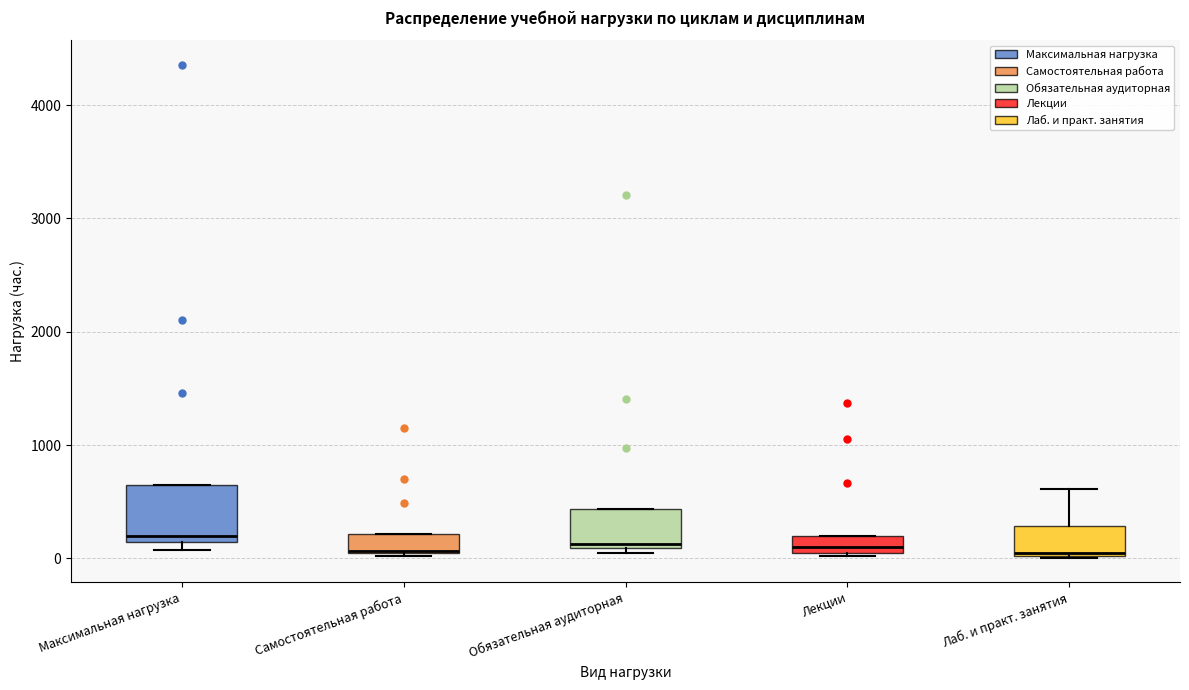

Where is the upper edge of the box for Максимальная нагрузка on the y-axis? The values are not printed on the chart, so give them approximately, as read against the axis.

600